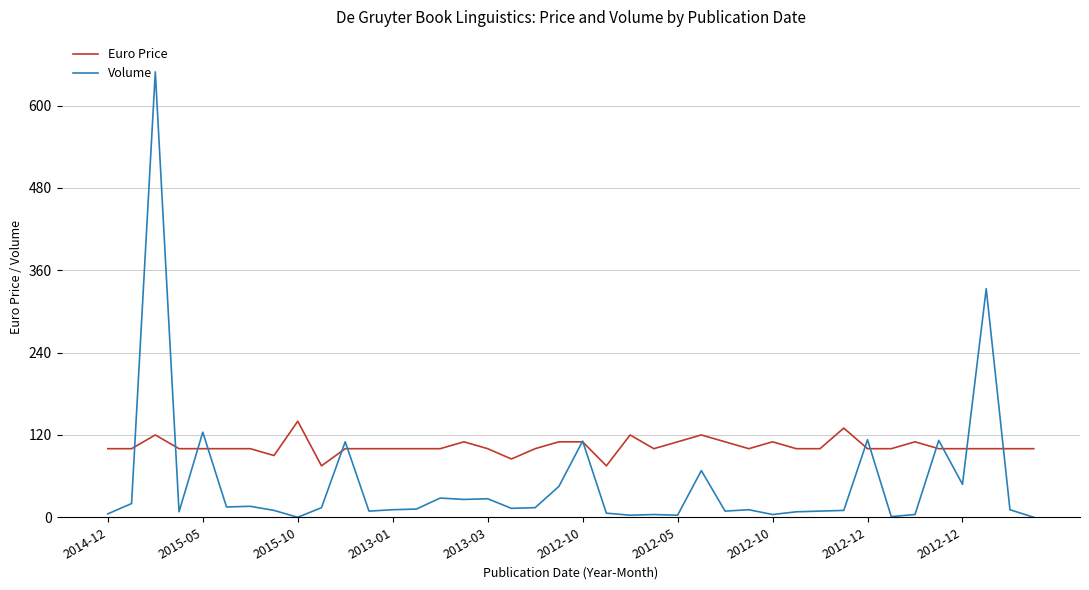

List the series in order of their peak value, lowest first.

Euro Price, Volume